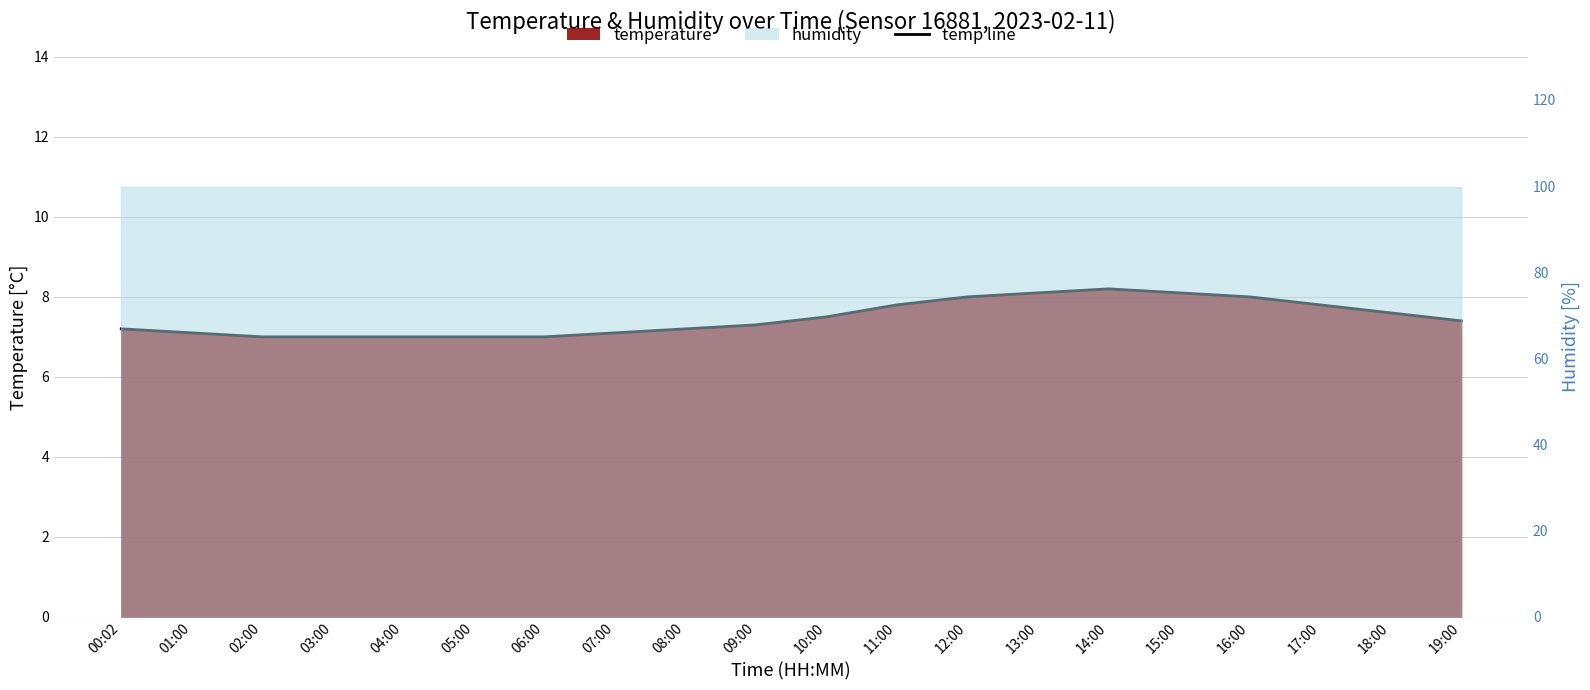

List the labels in order of value, smallest first.

02:00, 03:00, 04:00, 05:00, 06:00, 01:00, 07:00, 00:02, 08:00, 09:00, 19:00, 10:00, 18:00, 11:00, 17:00, 12:00, 16:00, 13:00, 15:00, 14:00